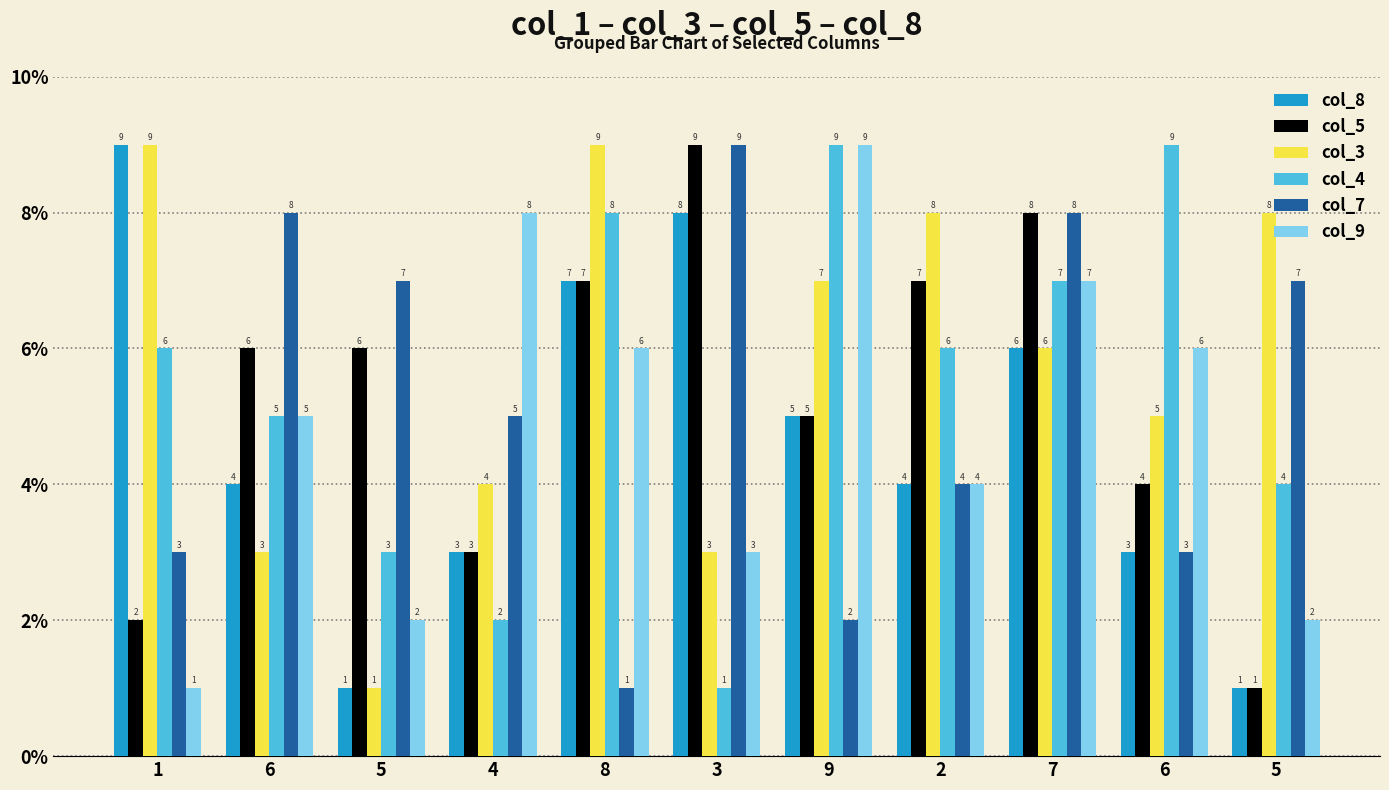

At how many categories does at least one series exceed 2?

11